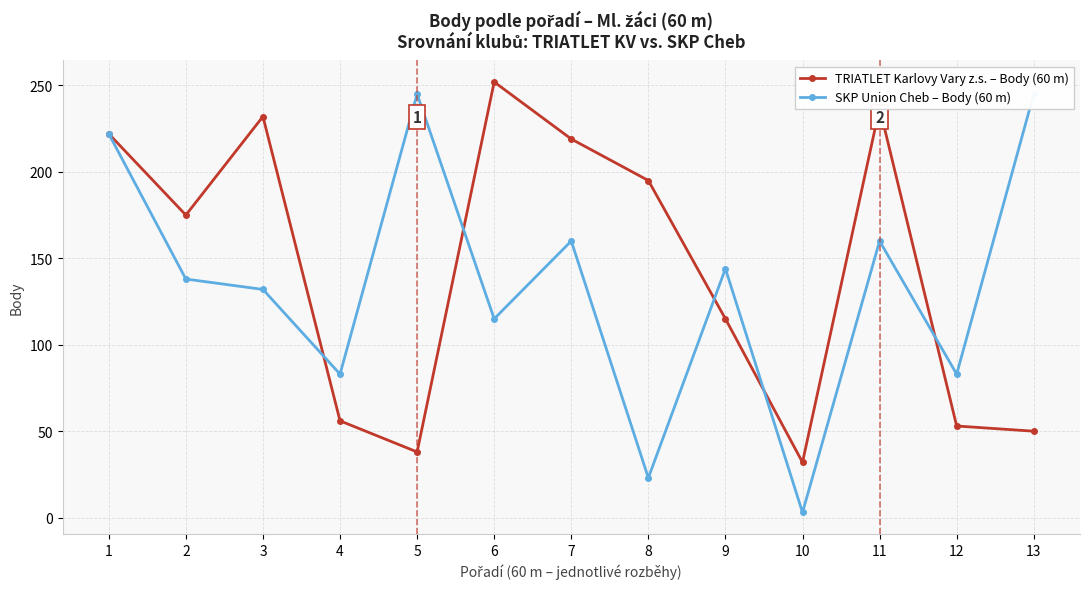

True or false: SKP Union Cheb – Body (60 m) has a value of 83 at 4.

True